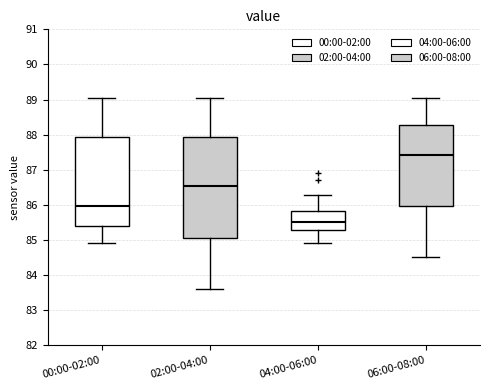

Reading left to right, transcribe this box plot: for each box, give where its median line is, the range the box spans, and where its two whiskers end, as read against the y-axis. The values are not printed on the chart, so give them approximately, as read against the axis.

00:00-02:00: median 86.0, box 85.4 to 87.9, whiskers 84.9 to 89.0
02:00-04:00: median 86.5, box 85.1 to 87.9, whiskers 83.6 to 89.0
04:00-06:00: median 85.5, box 85.3 to 85.8, whiskers 84.9 to 86.3
06:00-08:00: median 87.4, box 86.0 to 88.3, whiskers 84.5 to 89.0